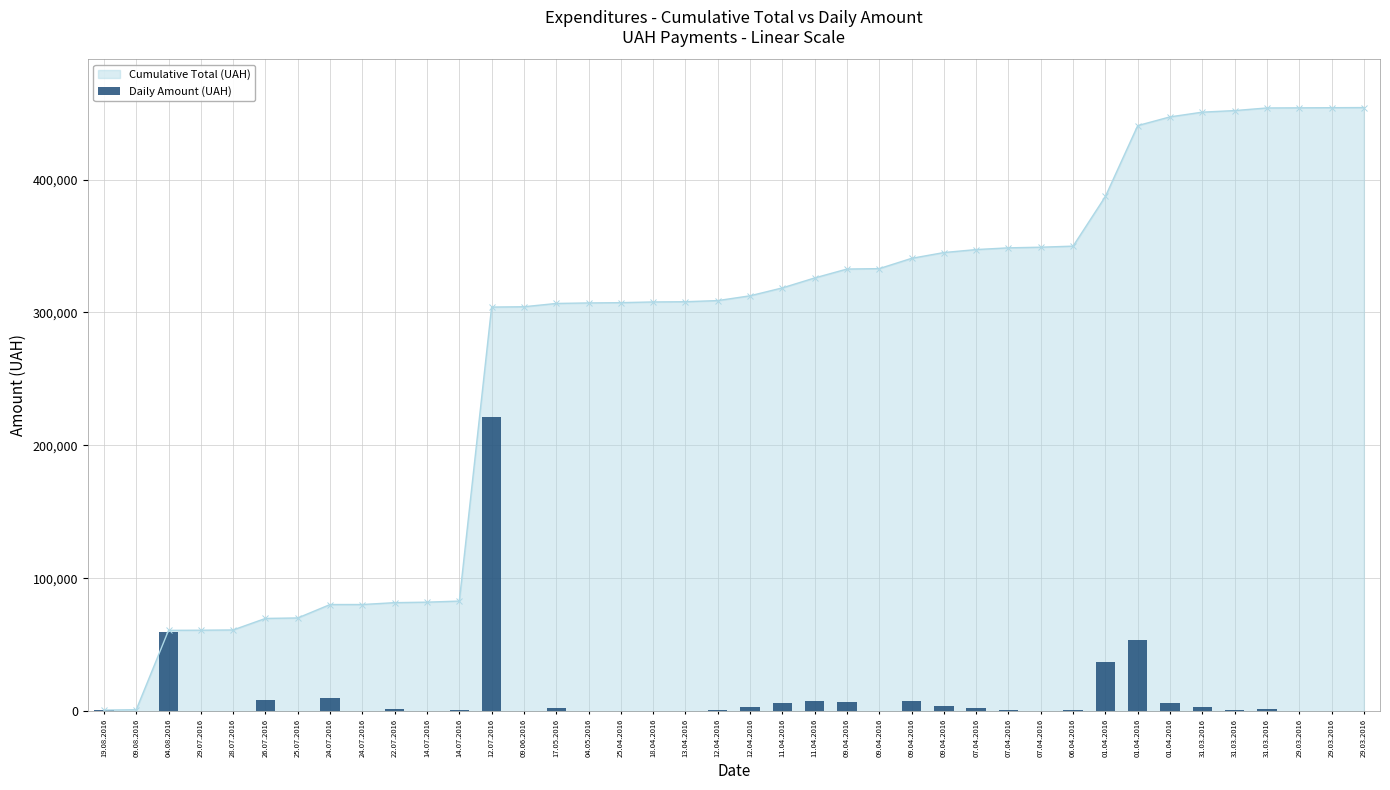

What is the label of the 23rd bar from the left?

11.04.2016